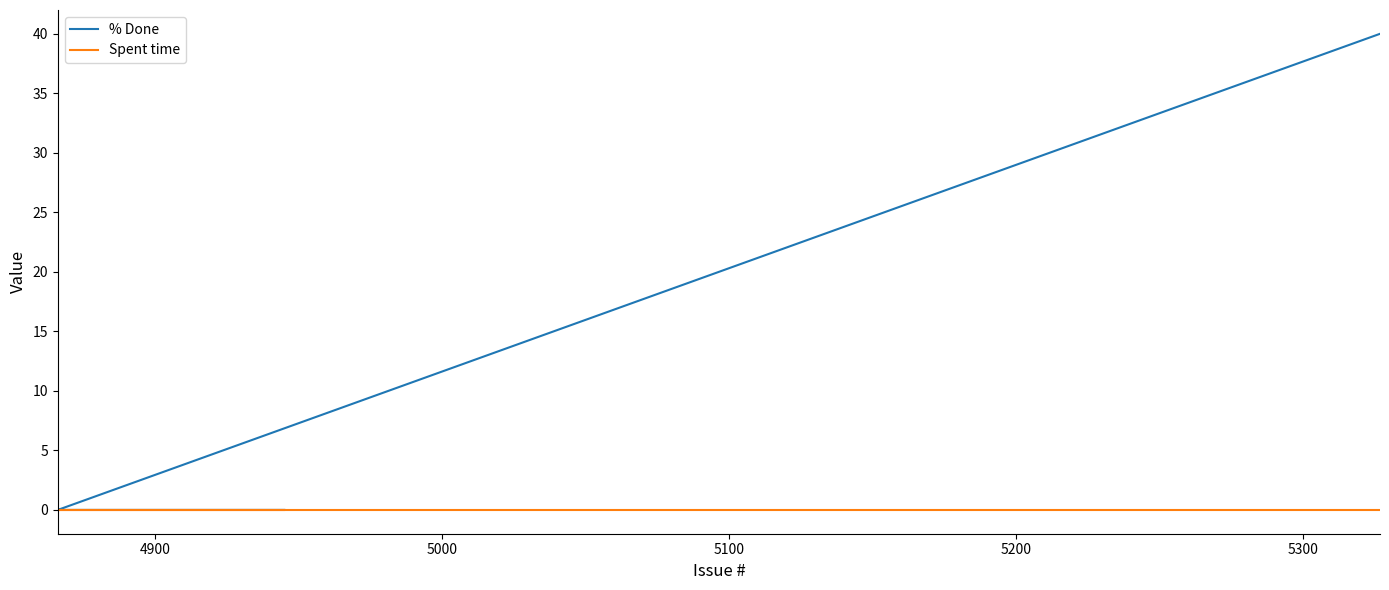

How many categories are shown in the chart?

20